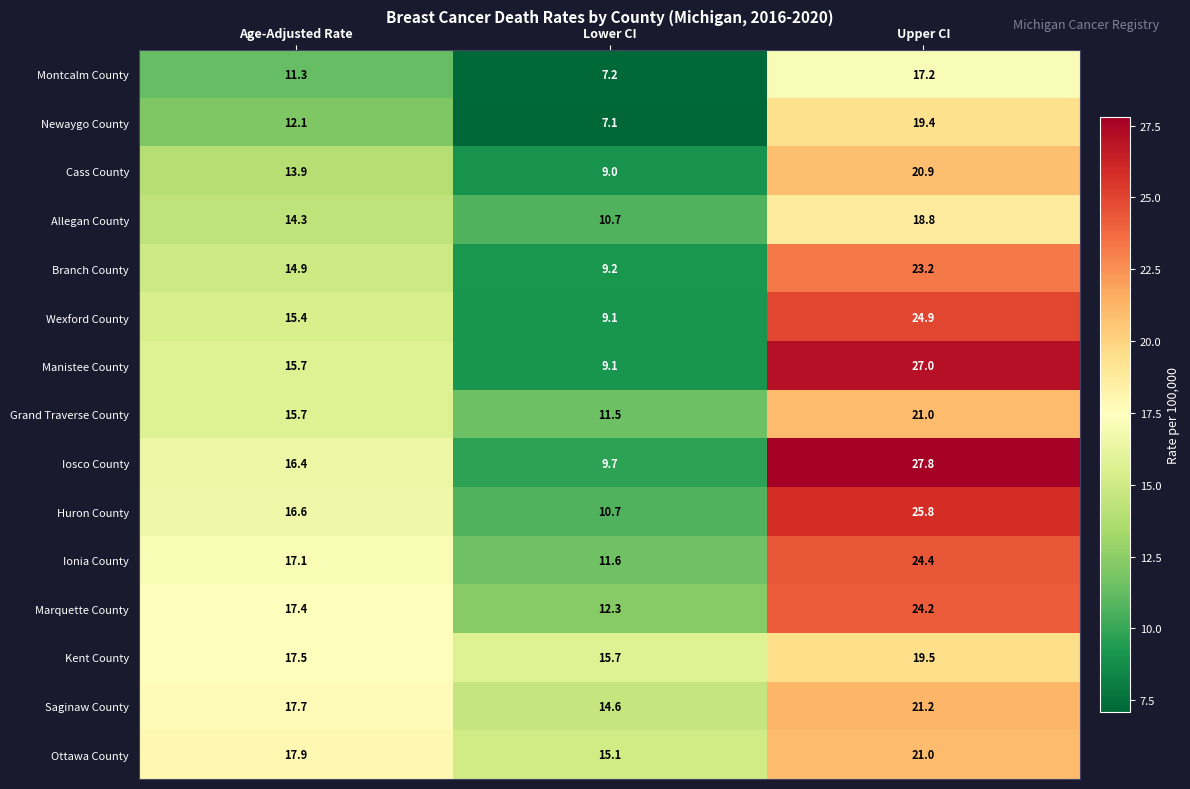

What is the difference between the maximum and minimum values in the Iosco County series?

18.1